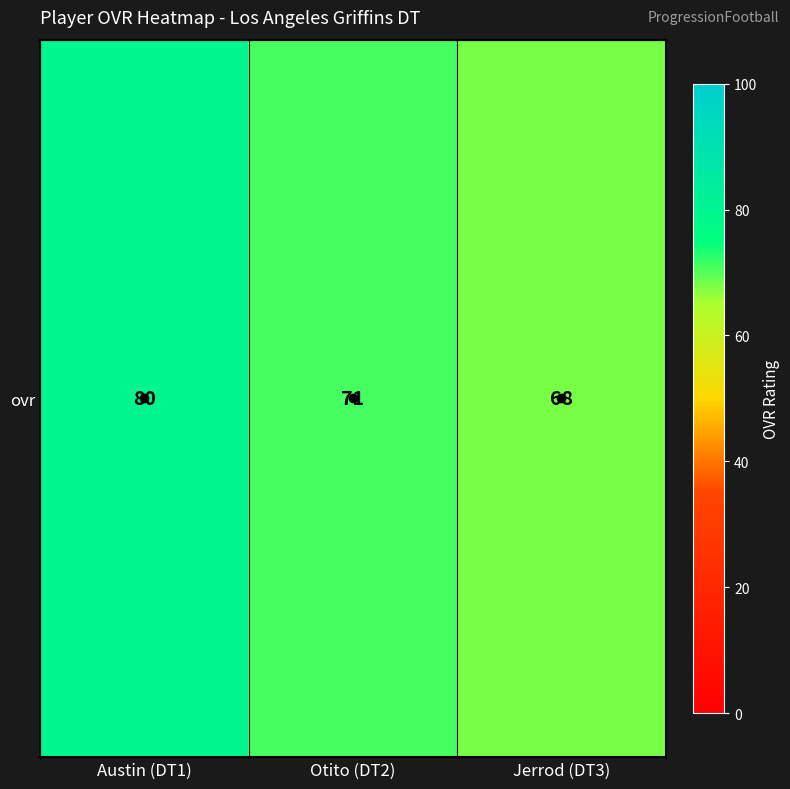

At which label is the value closest to 74?

Otito (DT2)